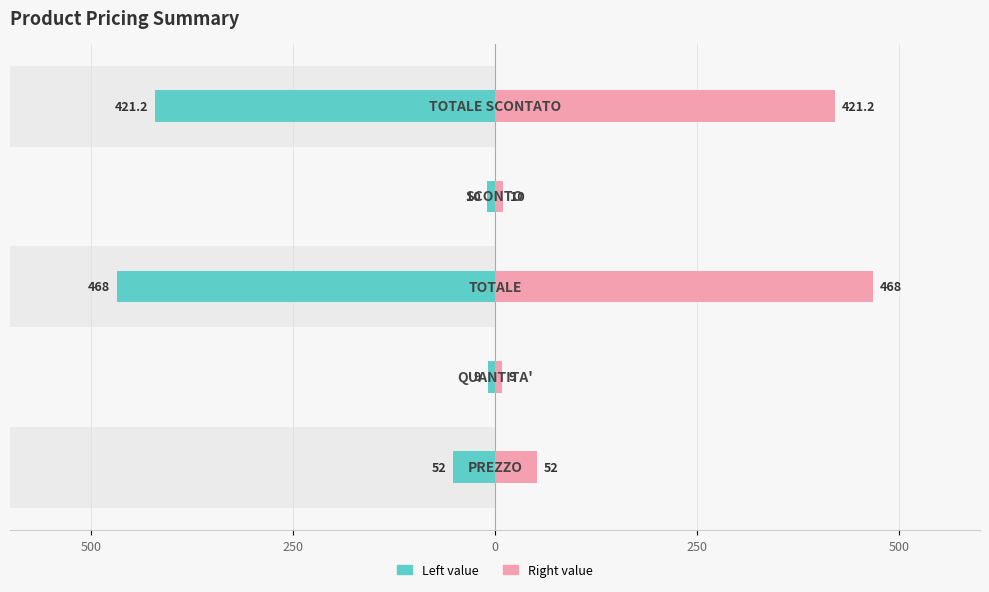

True or false: Left value has a value of -568.9 at 500.

False